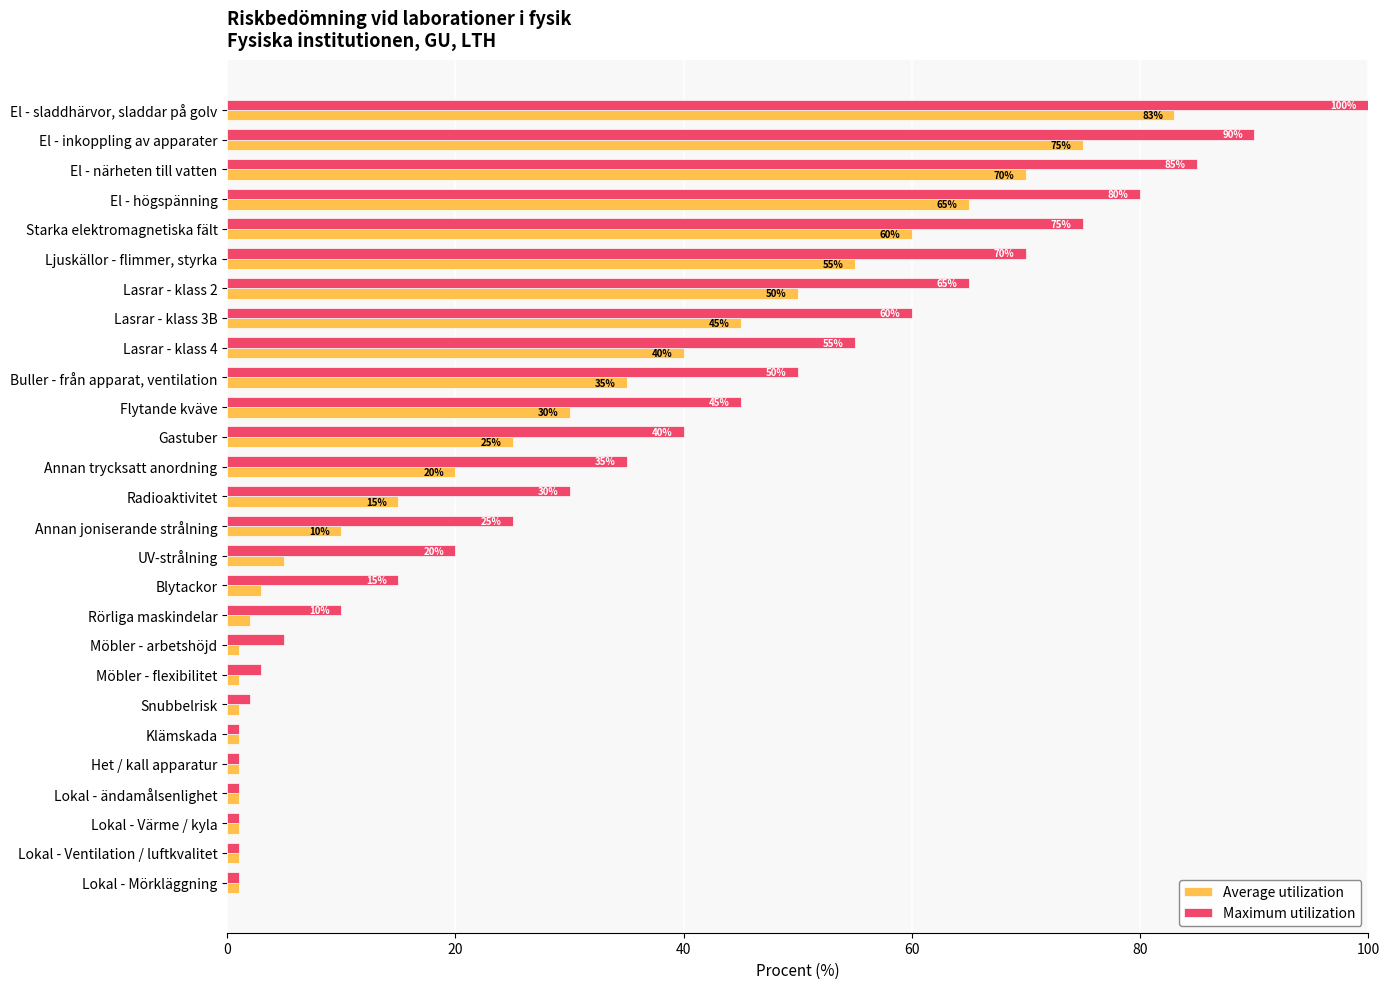

List the series in order of their overall mean, lowest first.

Average utilization, Maximum utilization